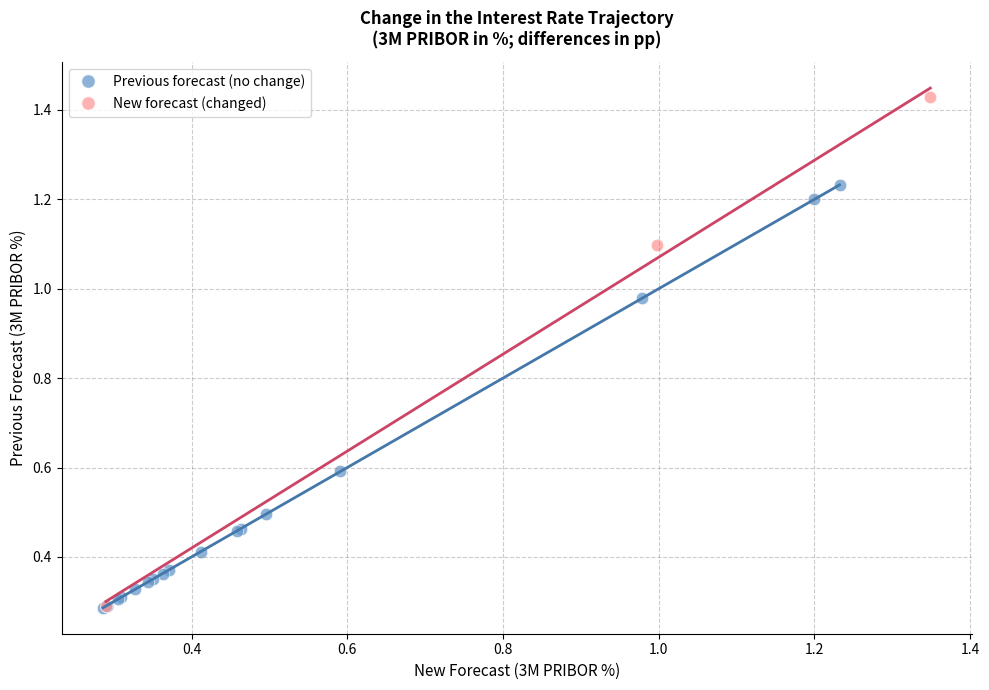

Which series has the widest spread of Y values?

New forecast (changed)